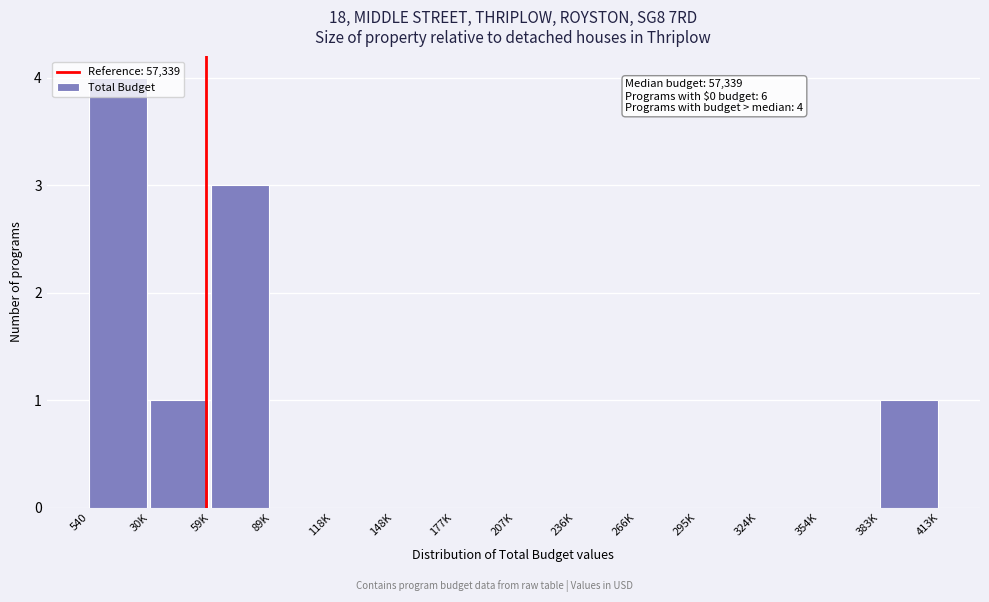

What is the greatest value displayed?

4